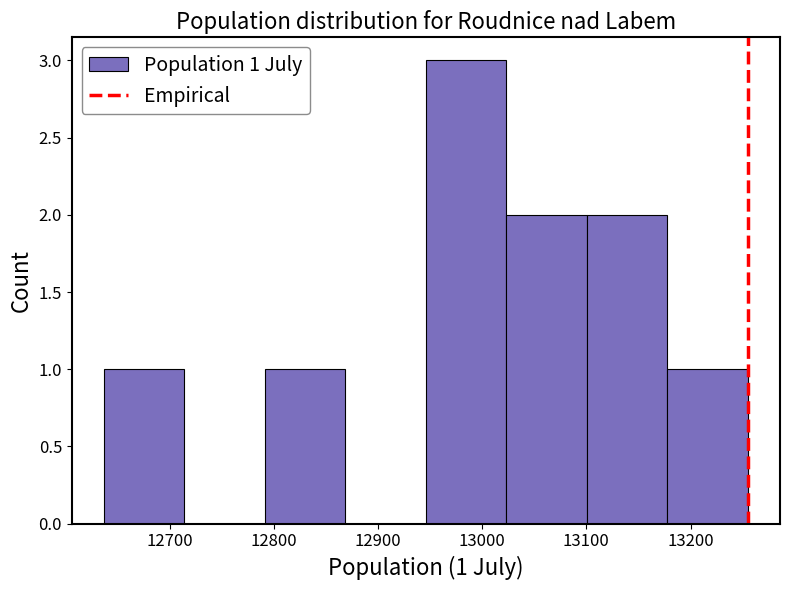

Over which range of the x-axis is the bar tallest?

12950 to 13020